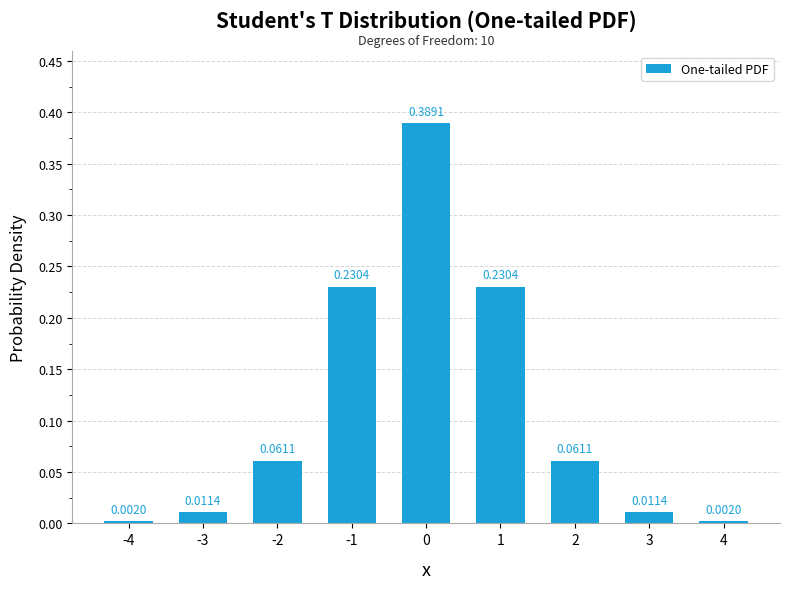

What is the difference between the maximum and minimum values?

0.4